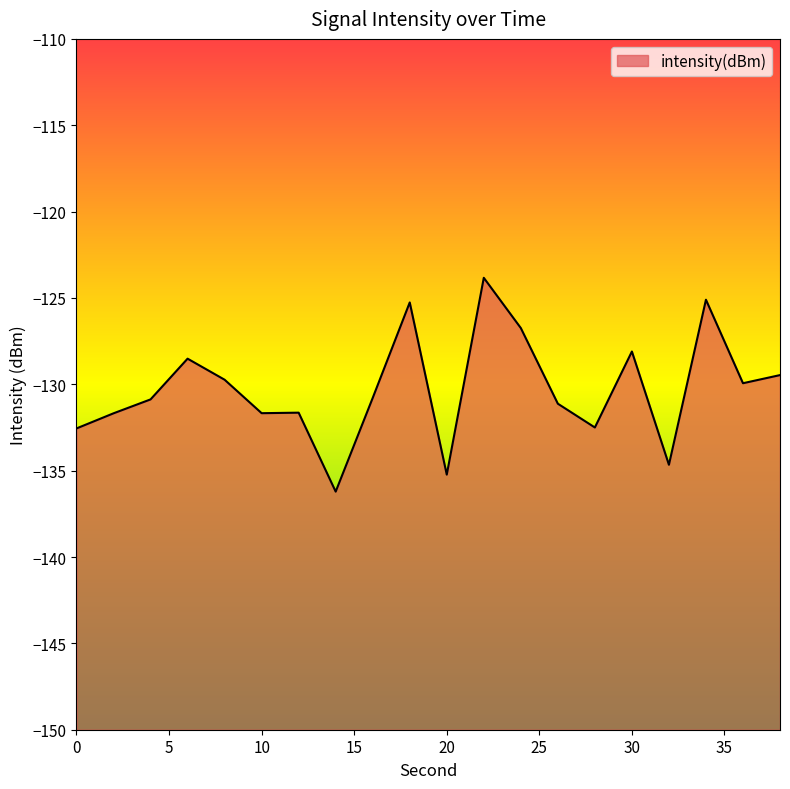

At which category does the chart reach its minimum across all series?

14